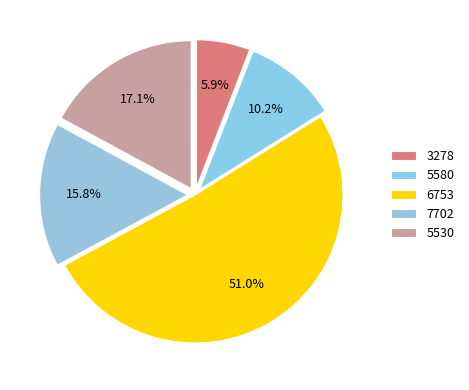

Count the number of slices in the pie.

5